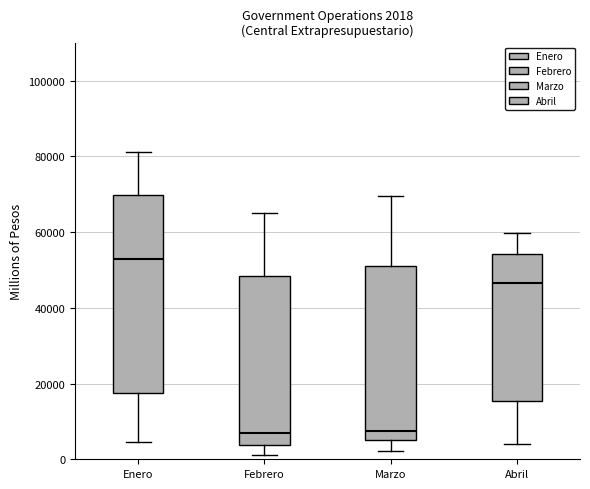

Which box's median line is the highest?

Enero